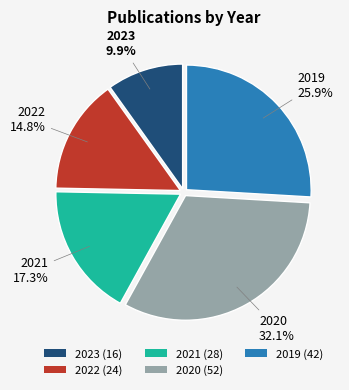

What is the ratio of the value at 2022 (24) to the value at 2019 (42)?

0.6